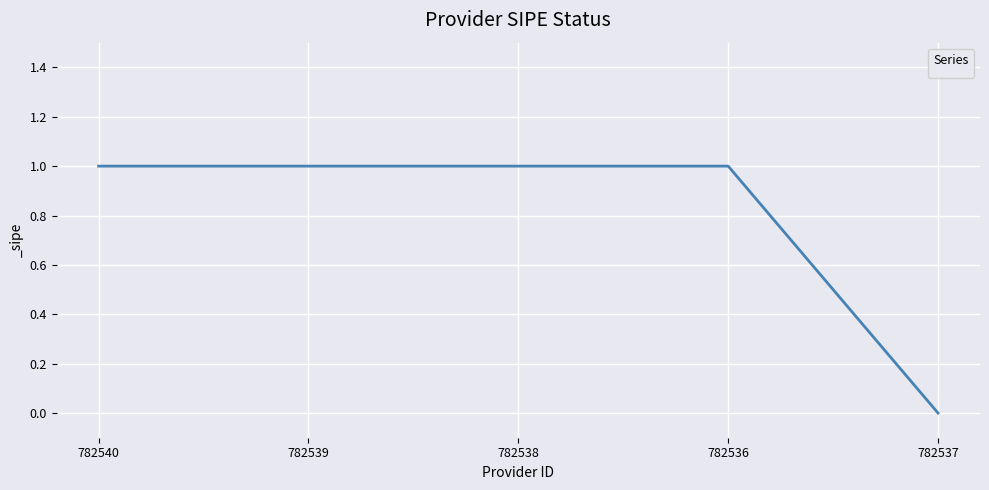

Reading left to right, extract all data points from this chart.

1	1	1	1	0